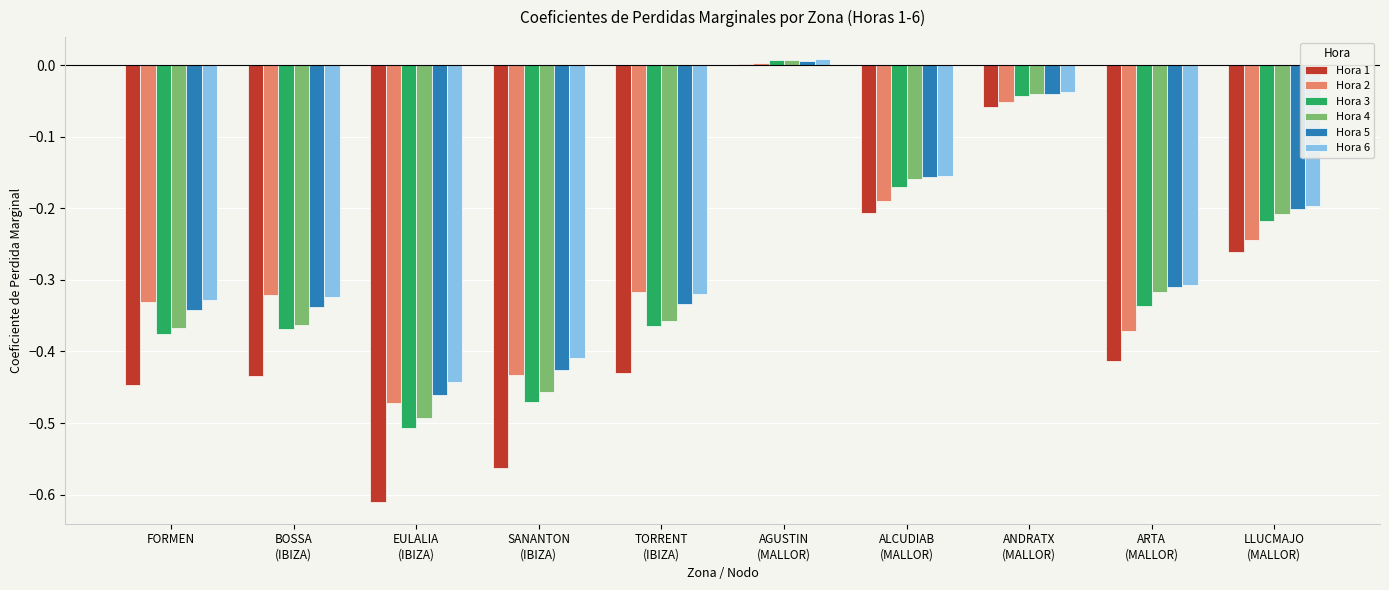

Which series has the widest spread of values?

Hora 1